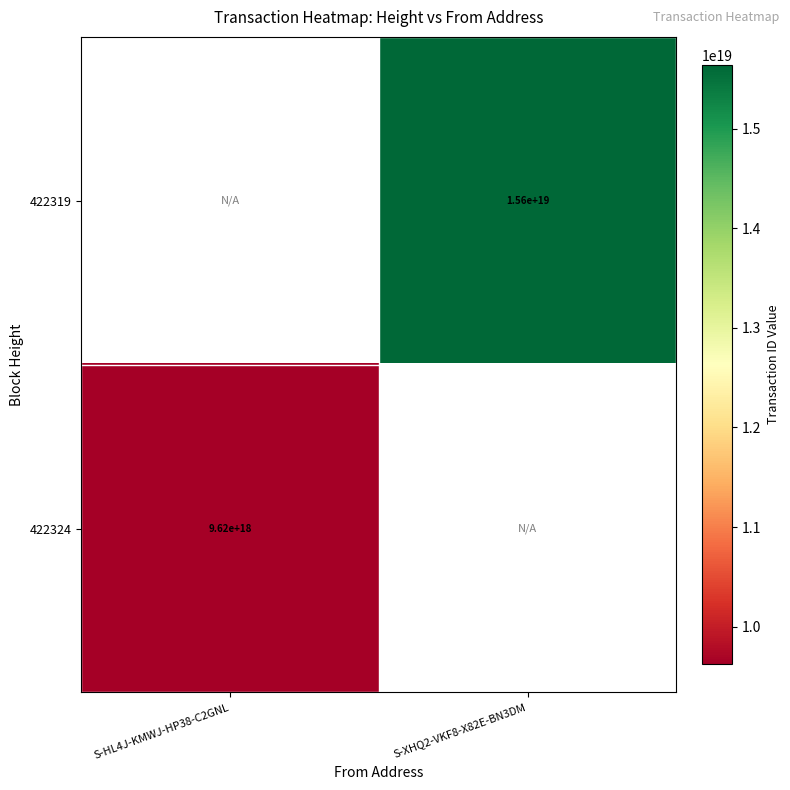

At which category does the chart reach its minimum across all series?

S-HL4J-KMWJ-HP38-C2GNL